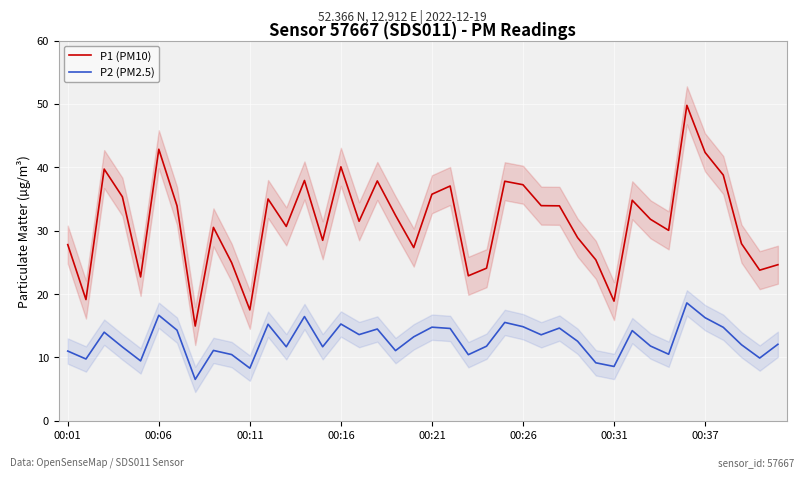

At which category is the sum across all series the highest?

34